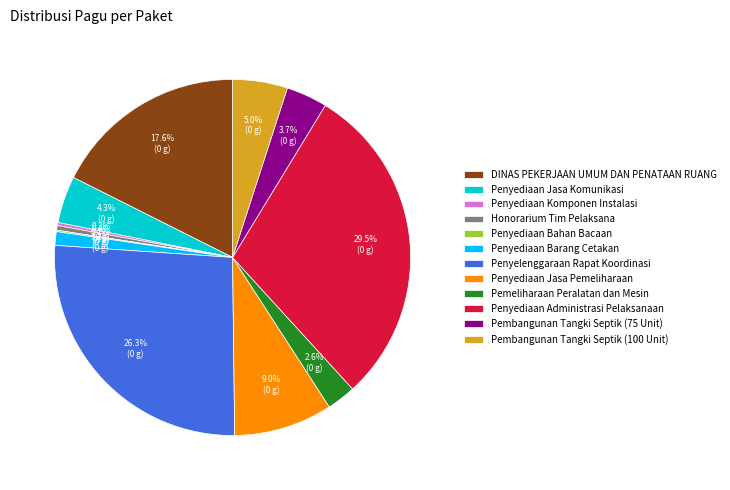

The Pemeliharaan Peralatan dan Mesin slice represents 3% of the pie. True or false?

True